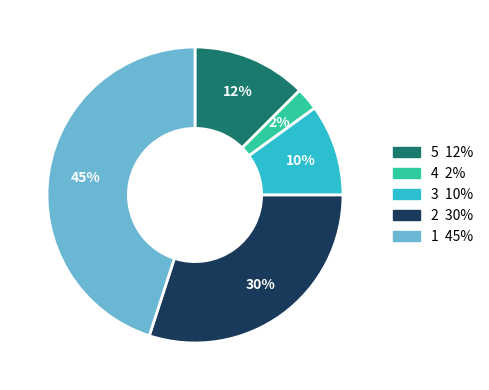

Is there a majority slice in this chart?

No